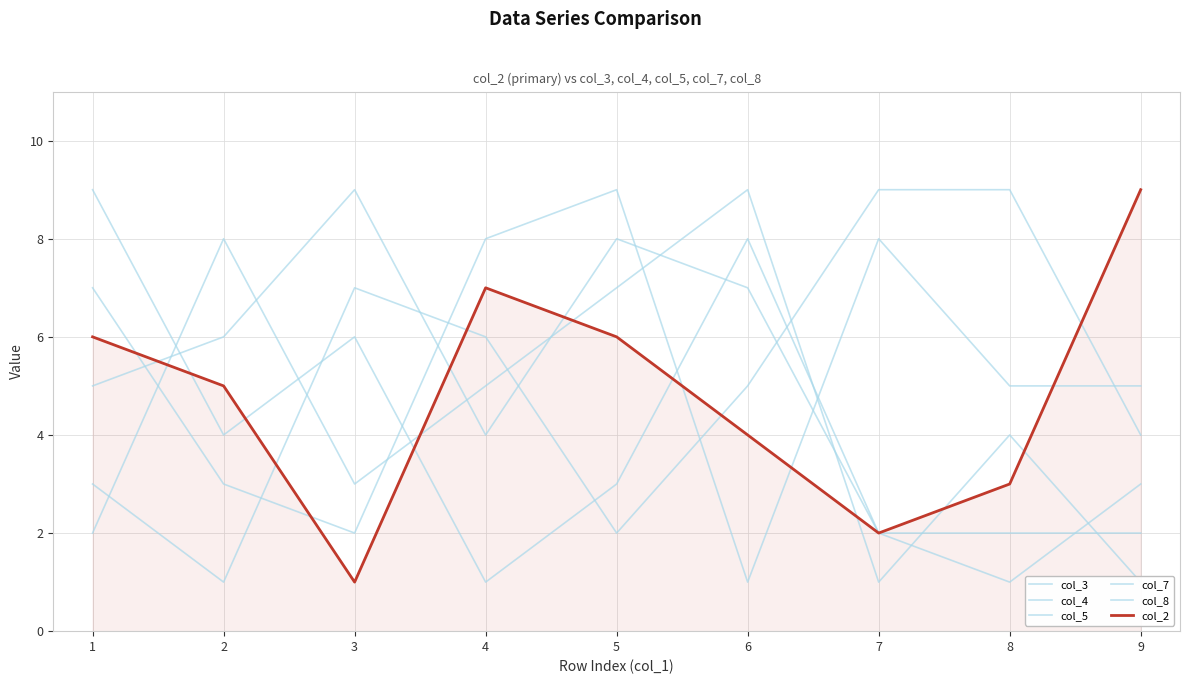

At which category is the sum across all series the highest?

5